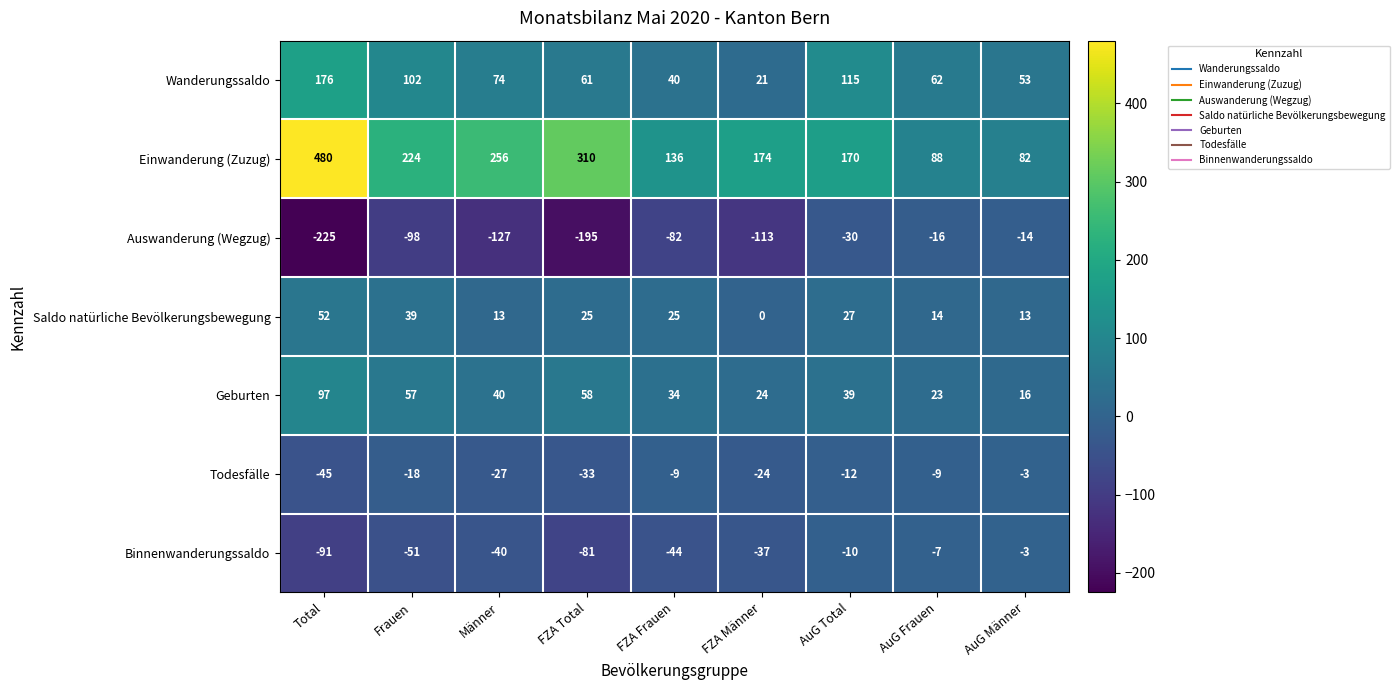

What is the total value across all series at AuG Frauen?

155